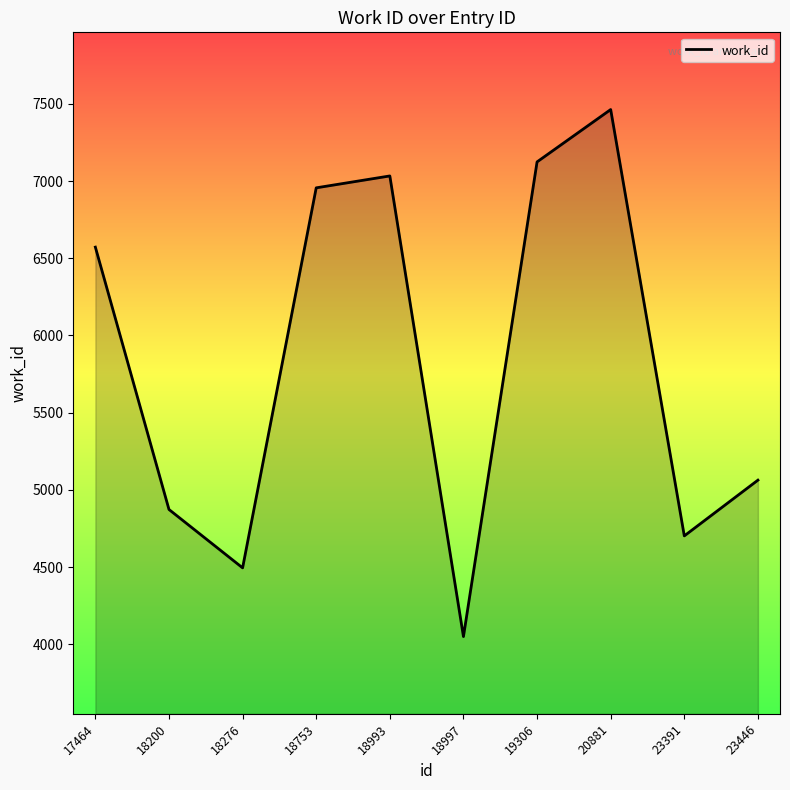

How many categories are shown in the chart?

10